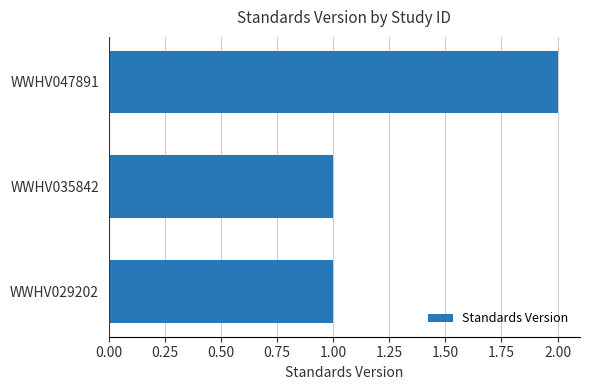

How many values are between 1 and 2?

3